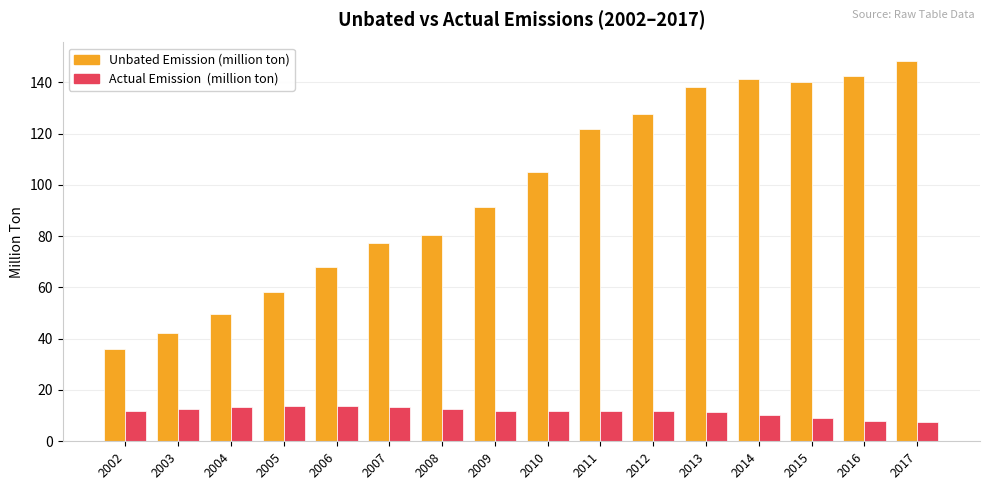

What is the total value across all series at 2007?

90.6